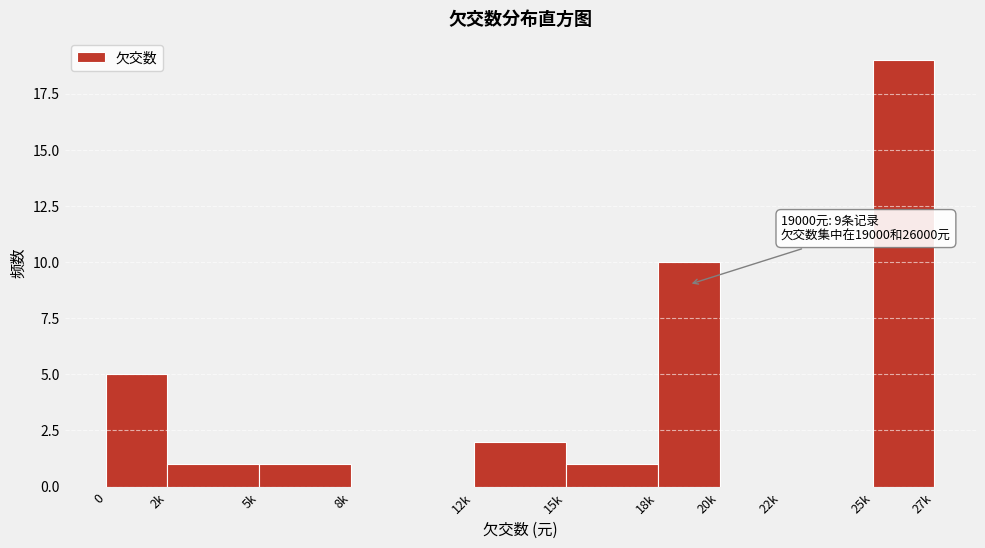

Reading left to right, transcribe all the data shown in this chart.

0=5	2k=1	5k=1	8k=0	12k=2	15k=1	18k=10	20k=0	22k=0	25k=19